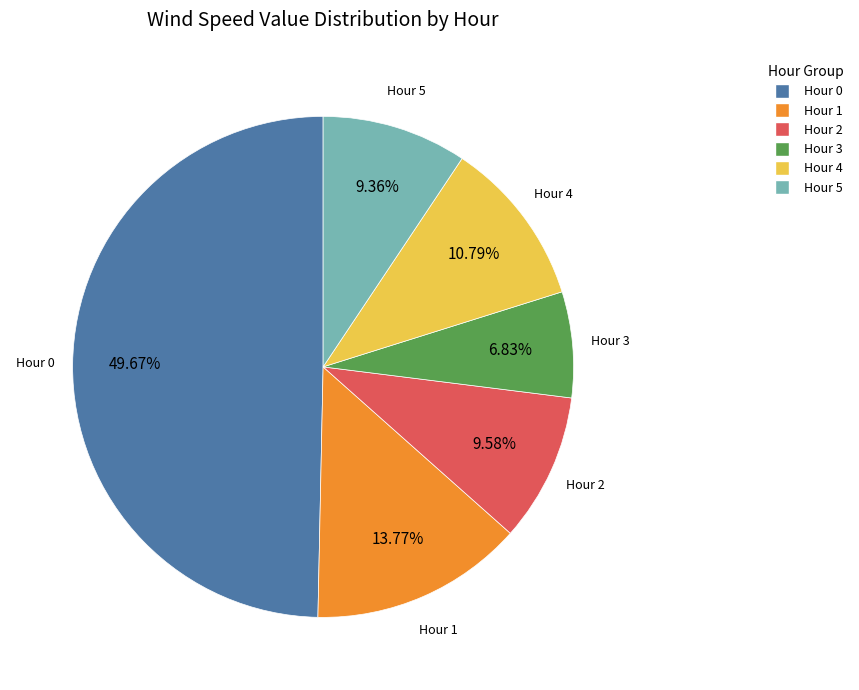

What is the smallest slice in the pie chart?

Hour 3